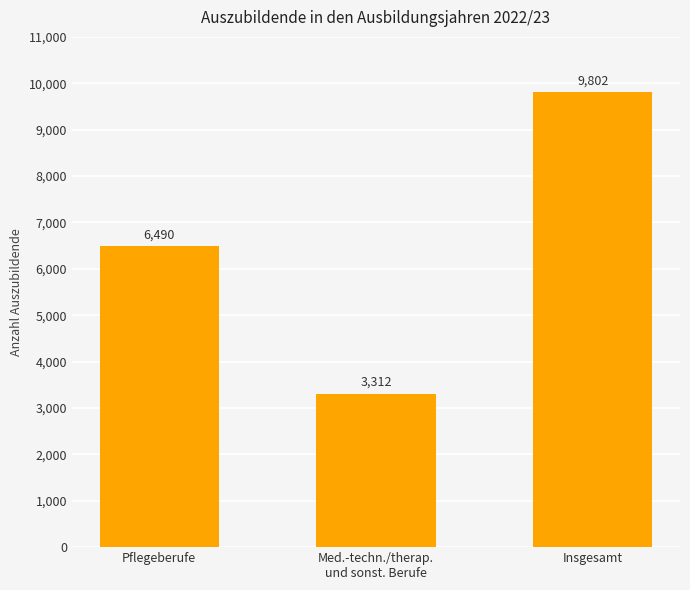

What is the sum of the values at Insgesamt and Pflegeberufe?

16292